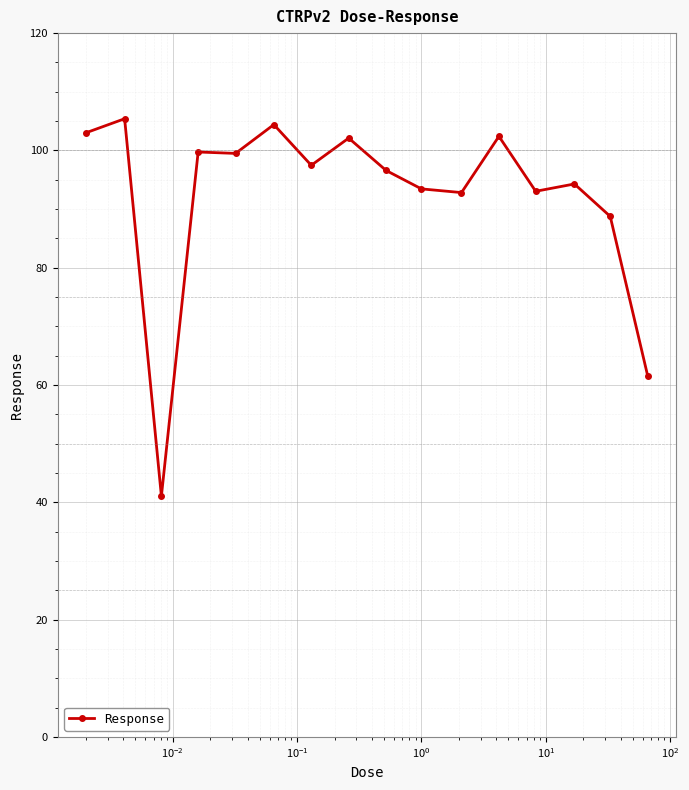

True or false: the data has more than 2 interior local peaks.

True